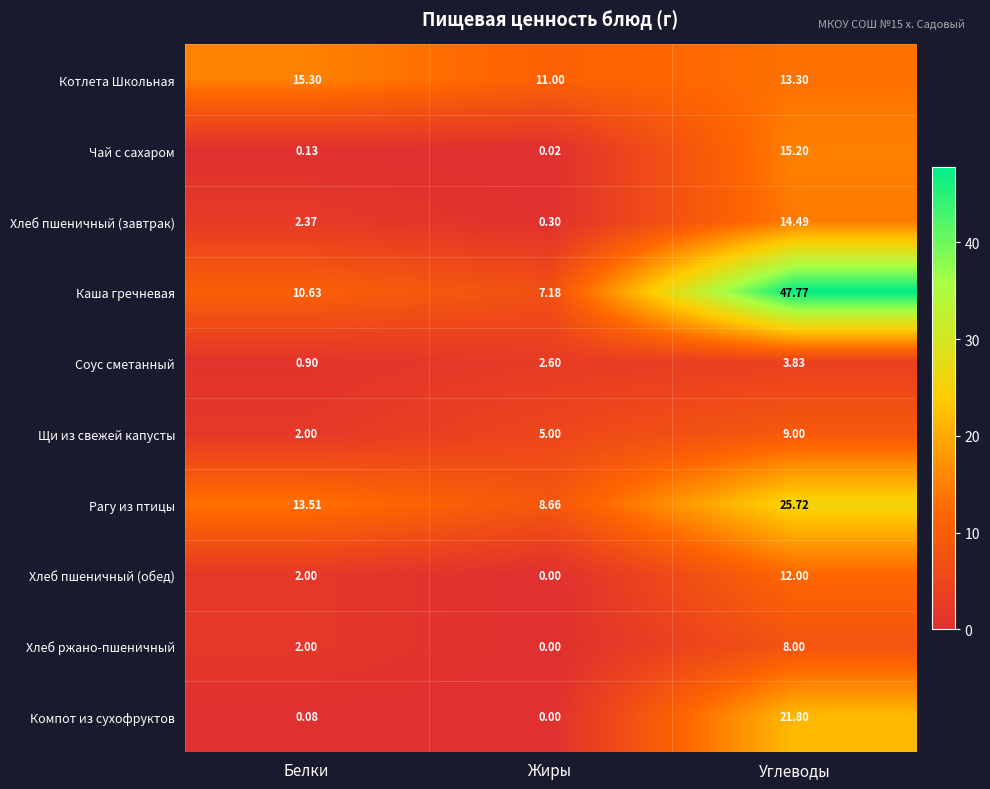

How many data points in Котлета Школьная are less than 13?

1